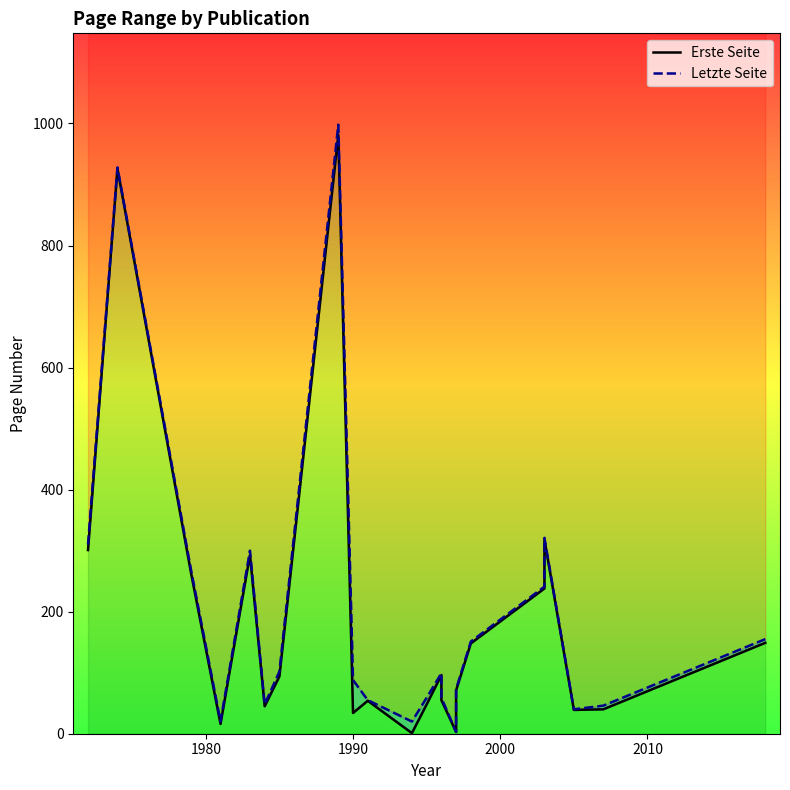

How many data points in Letzte Seite are above 88?

11